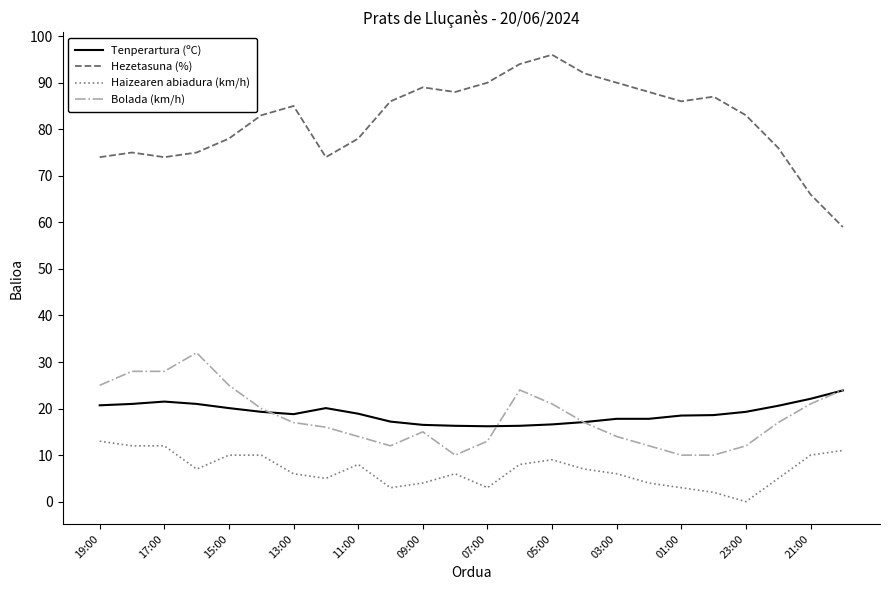

True or false: Tenperartura (ºC) has more than 0 points higher than both neighbors.

True